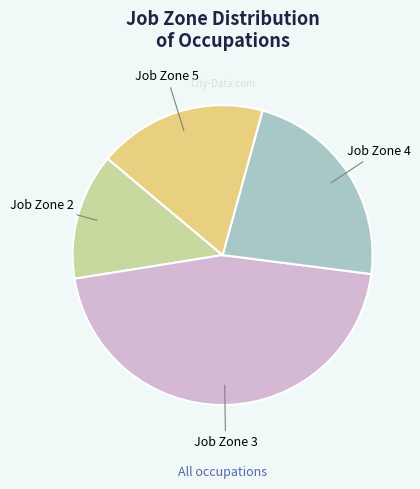

What is the ratio of the value at Job Zone 4 to the value at Job Zone 2?

1.7